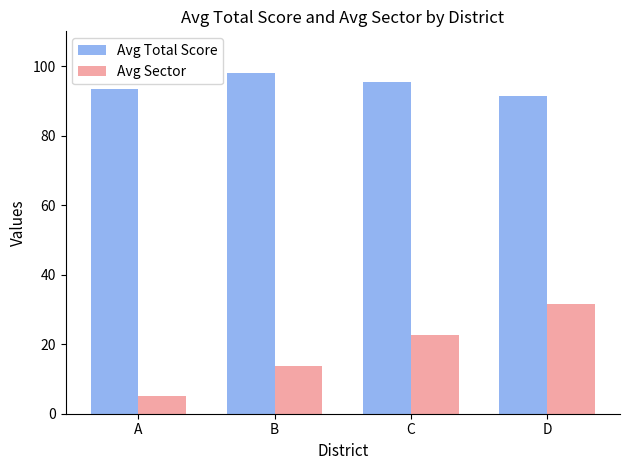

Is it true that Avg Total Score equals 98.1 at B?

True